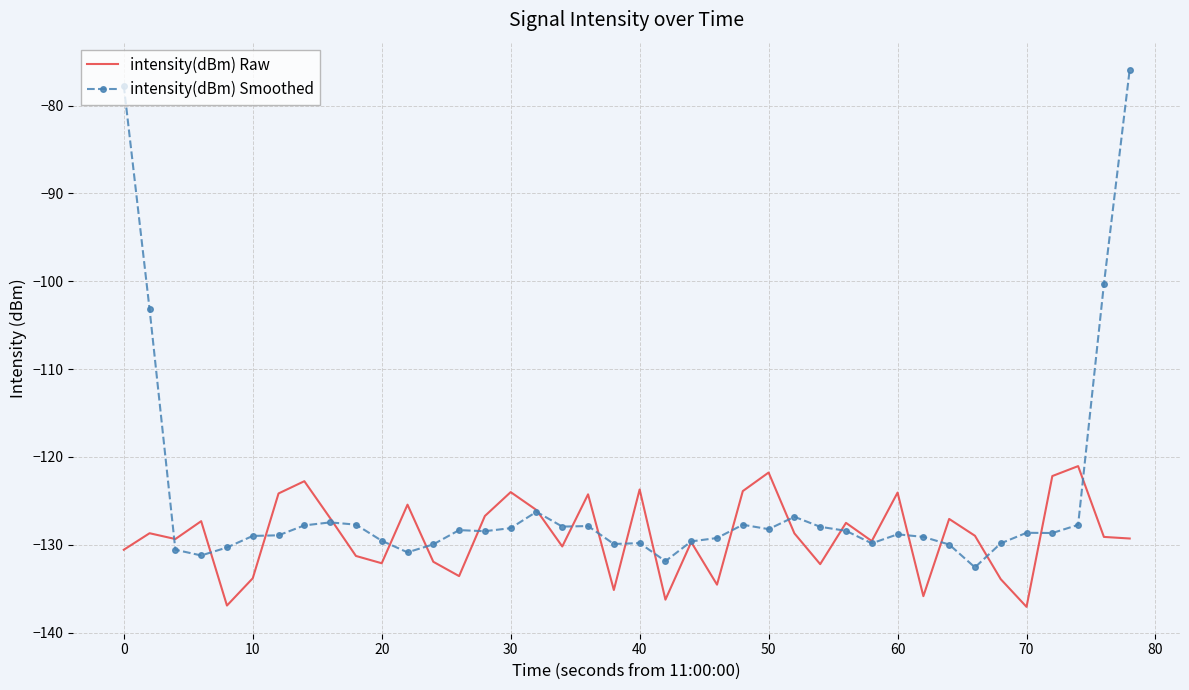

Which series has the widest spread of values?

intensity(dBm) Smoothed